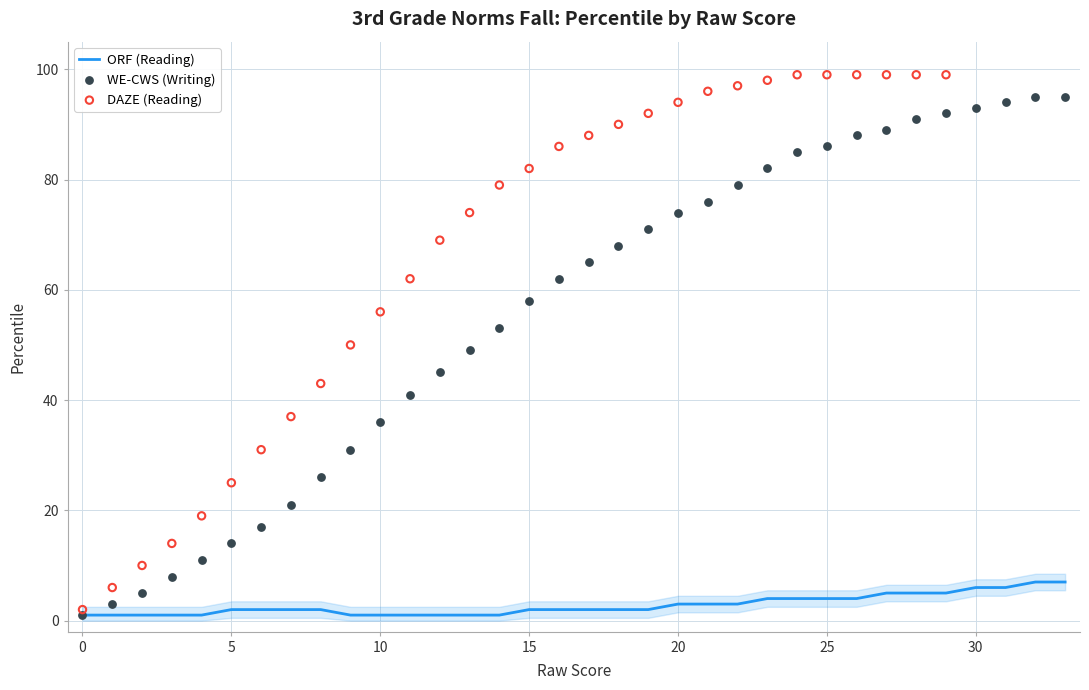

What is the maximum value for ORF (Reading)?

7